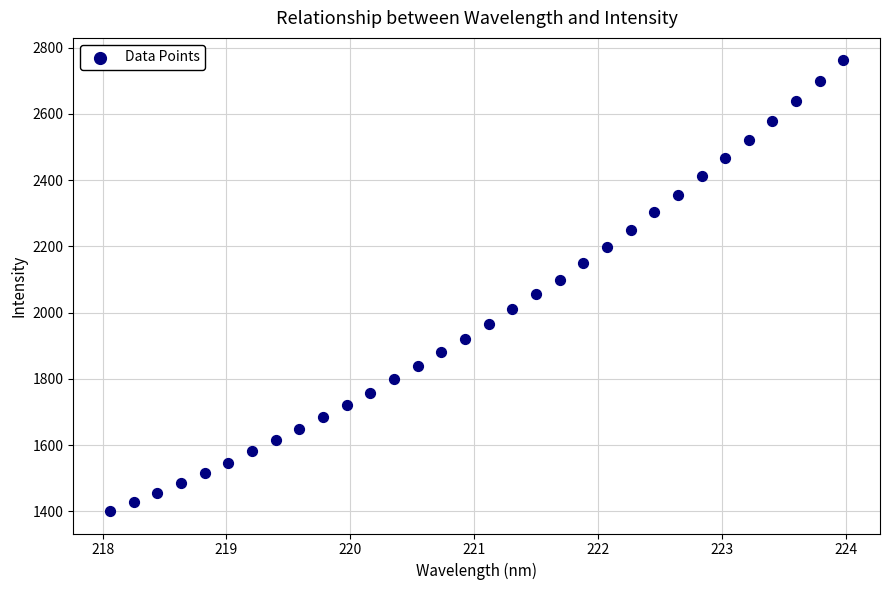

What is the range of Y values (max minus min)?

1360.3